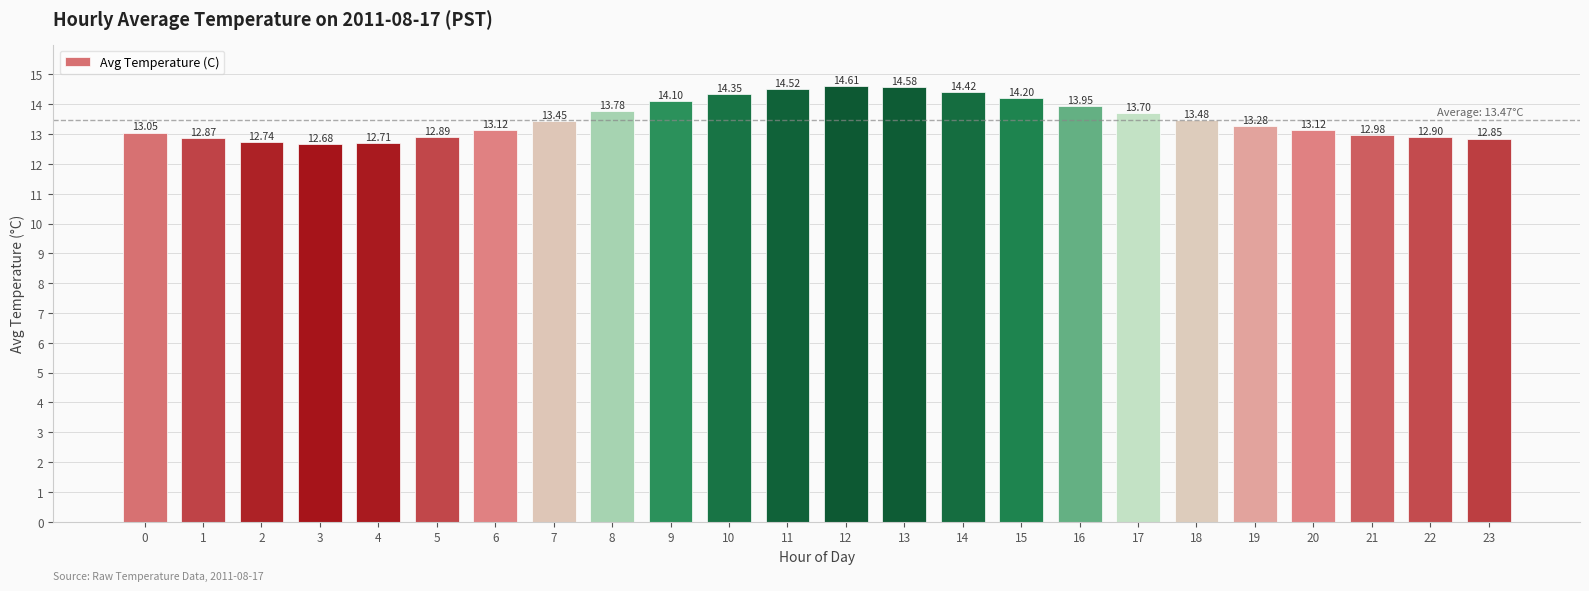

Which has a higher value, 2 or 11?

11